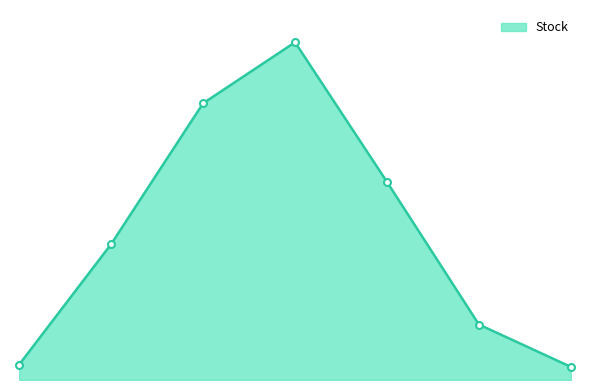

Does the chart display data point markers on the line(s)?

Yes